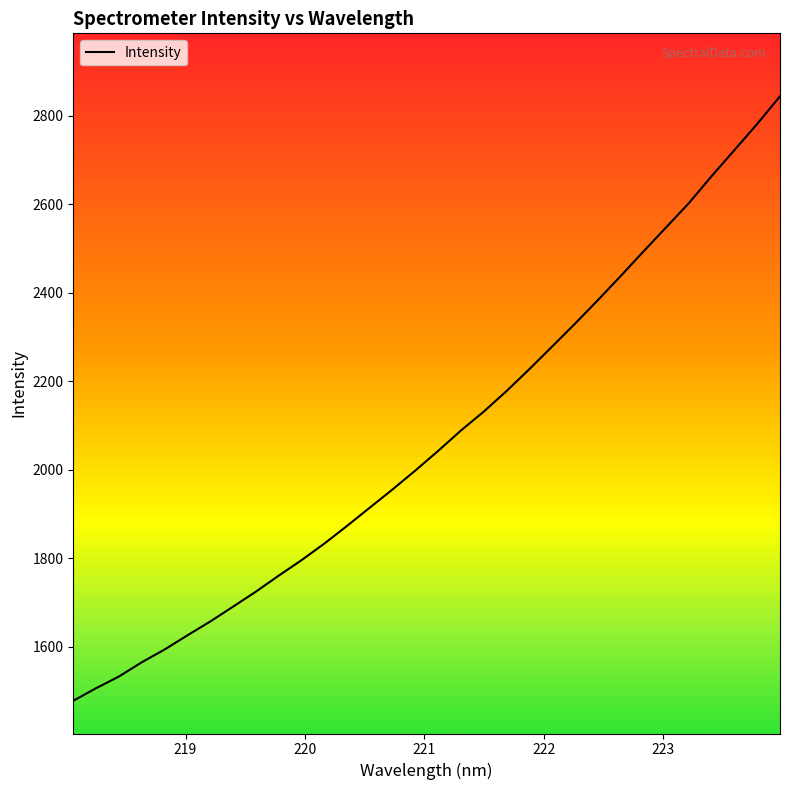

What is the maximum value shown in the chart?

2844.0